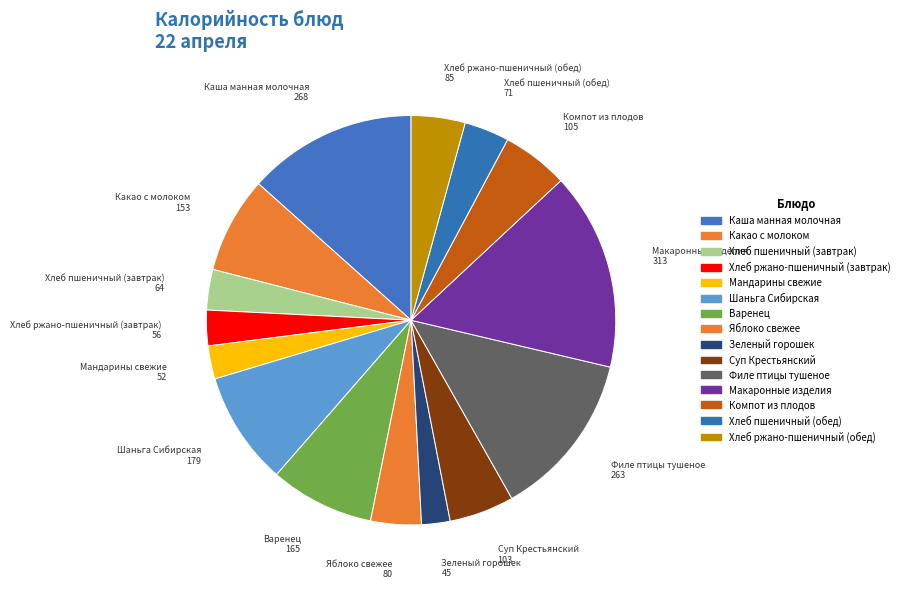

Count the number of slices in the pie.

15